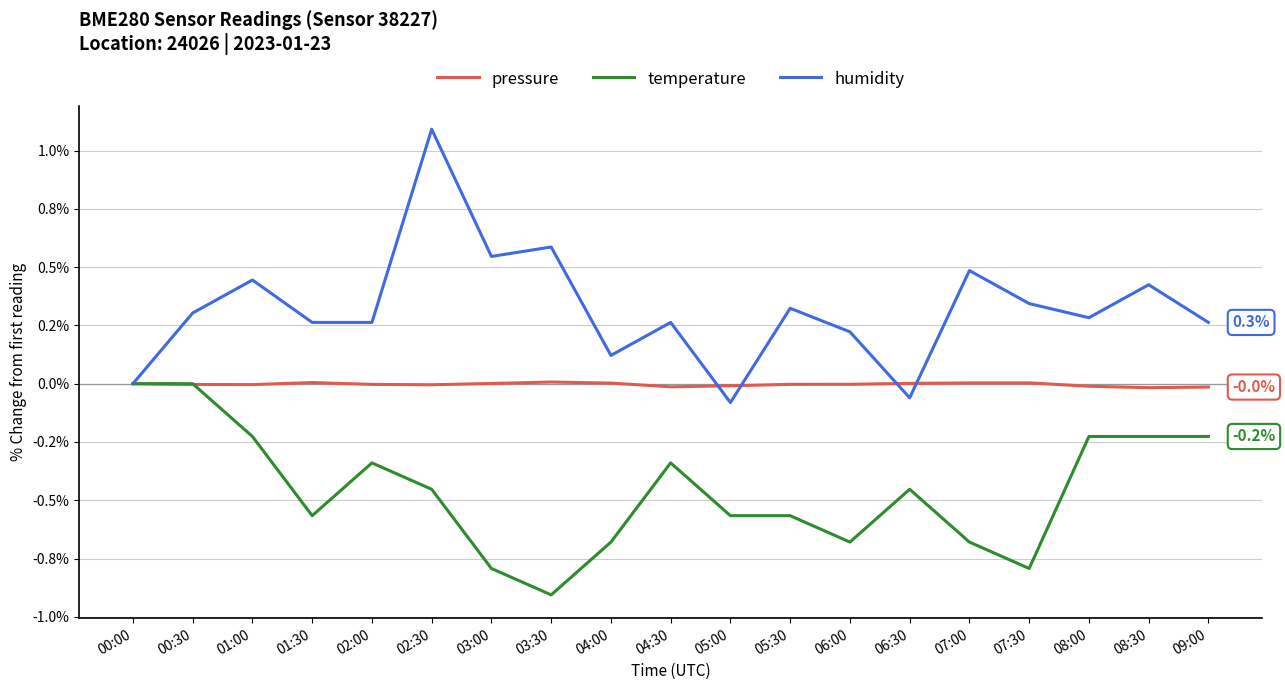

Reading left to right, what are all the values shown in this chart?

pressure: 00:00=0.0	00:30=-0.0	01:00=-0.0	01:30=0.0	02:00=-0.0	02:30=-0.0	03:00=0.0	03:30=0.0	04:00=0.0	04:30=-0.0	05:00=-0.0	05:30=-0.0	06:00=-0.0	06:30=0.0	07:00=0.0	07:30=0.0	08:00=-0.0	08:30=-0.0	09:00=-0.0
temperature: 00:00=0.0	00:30=0.0	01:00=-0.2	01:30=-0.6	02:00=-0.3	02:30=-0.5	03:00=-0.8	03:30=-0.9	04:00=-0.7	04:30=-0.3	05:00=-0.6	05:30=-0.6	06:00=-0.7	06:30=-0.5	07:00=-0.7	07:30=-0.8	08:00=-0.2	08:30=-0.2	09:00=-0.2
humidity: 00:00=0.0	00:30=0.3	01:00=0.4	01:30=0.3	02:00=0.3	02:30=1.1	03:00=0.5	03:30=0.6	04:00=0.1	04:30=0.3	05:00=-0.1	05:30=0.3	06:00=0.2	06:30=-0.1	07:00=0.5	07:30=0.3	08:00=0.3	08:30=0.4	09:00=0.3